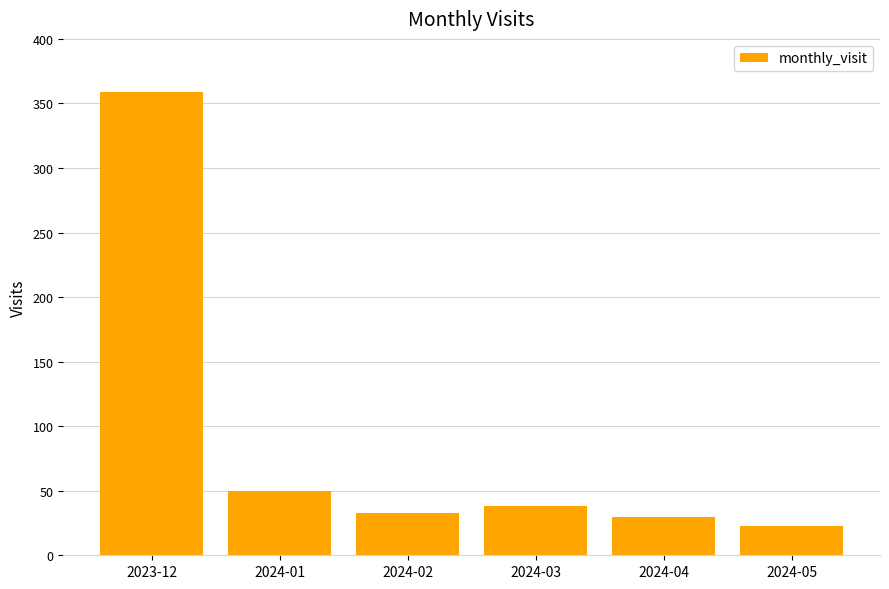

Reading left to right, list all the values displayed in this chart.

359	50	33	38	30	23